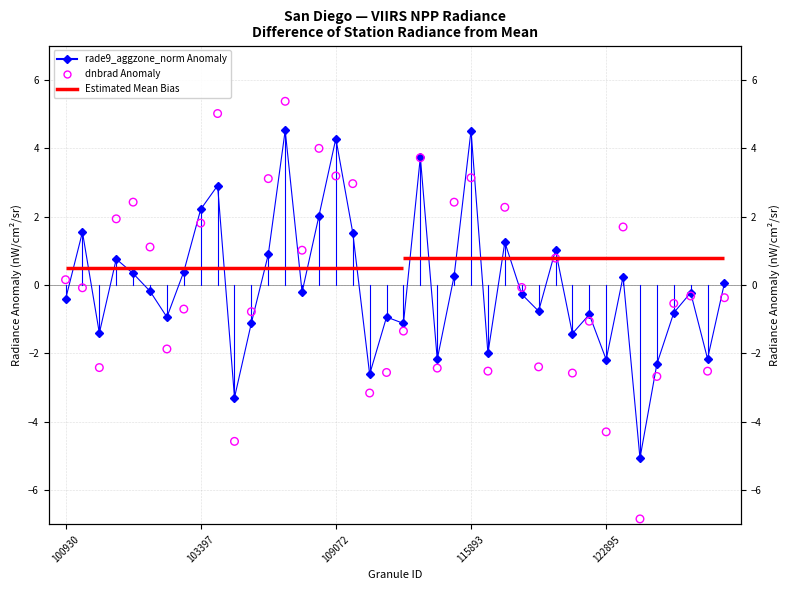

At which category is the sum across all series the highest?

13